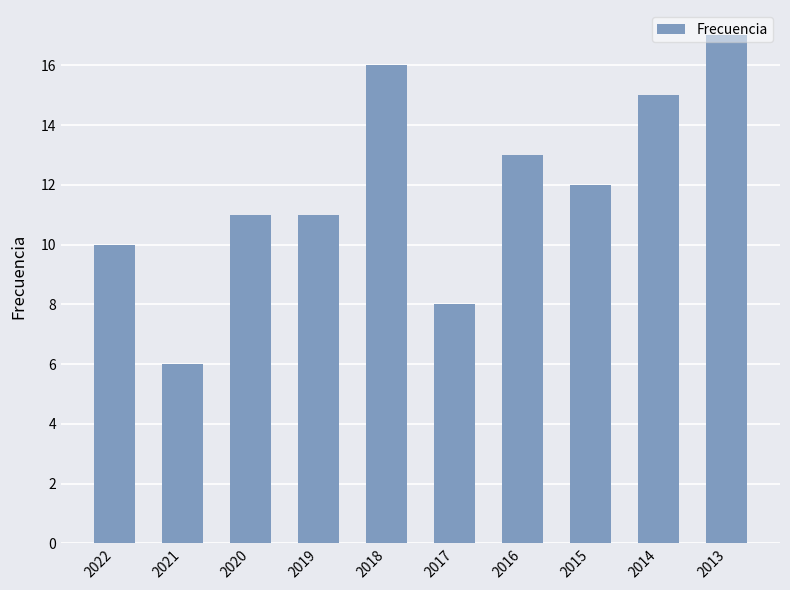

What is the difference between the second highest and minimum values?

10